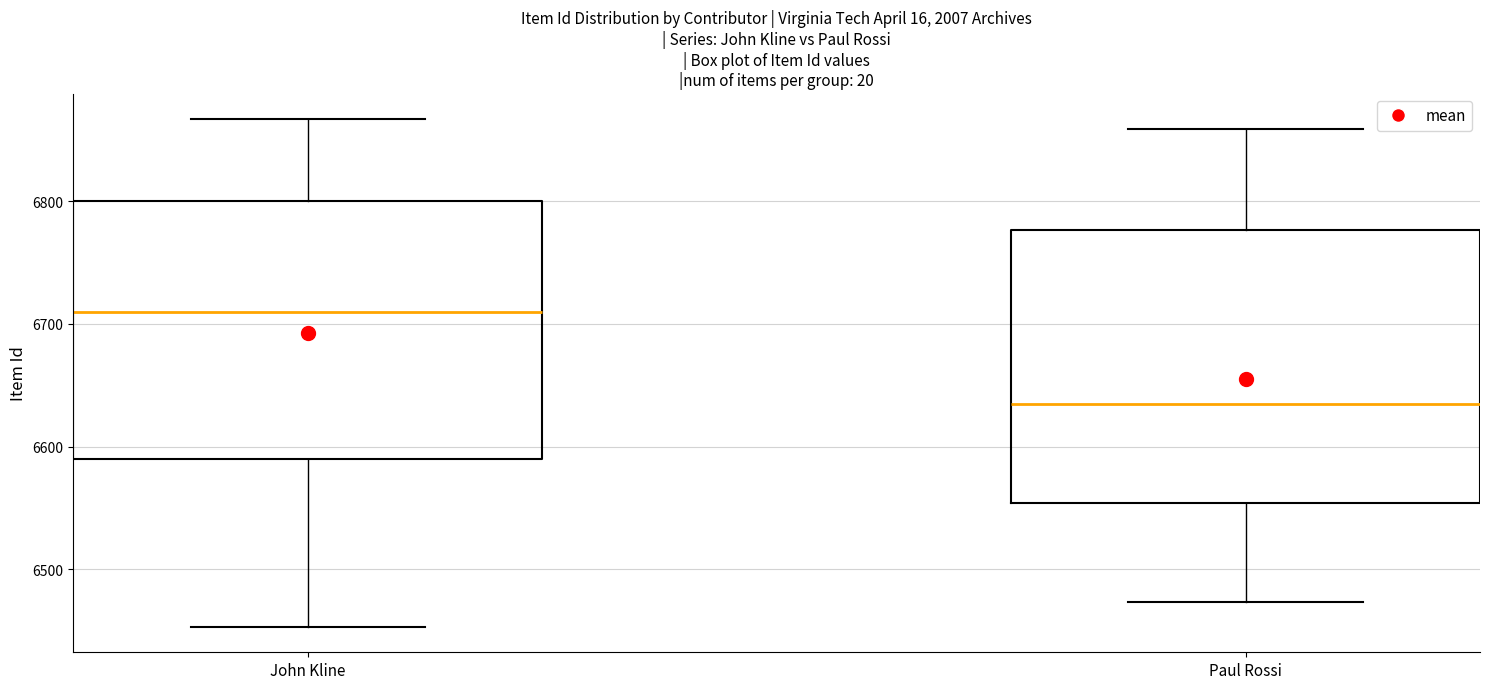

Reading left to right, transcribe this box plot: for each box, give where its median line is, the range the box spans, and where its two whiskers end, as read against the y-axis. The values are not printed on the chart, so give them approximately, as read against the axis.

John Kline: median 6710, box 6590 to 6800, whiskers 6450 to 6870
Paul Rossi: median 6630, box 6550 to 6780, whiskers 6470 to 6860